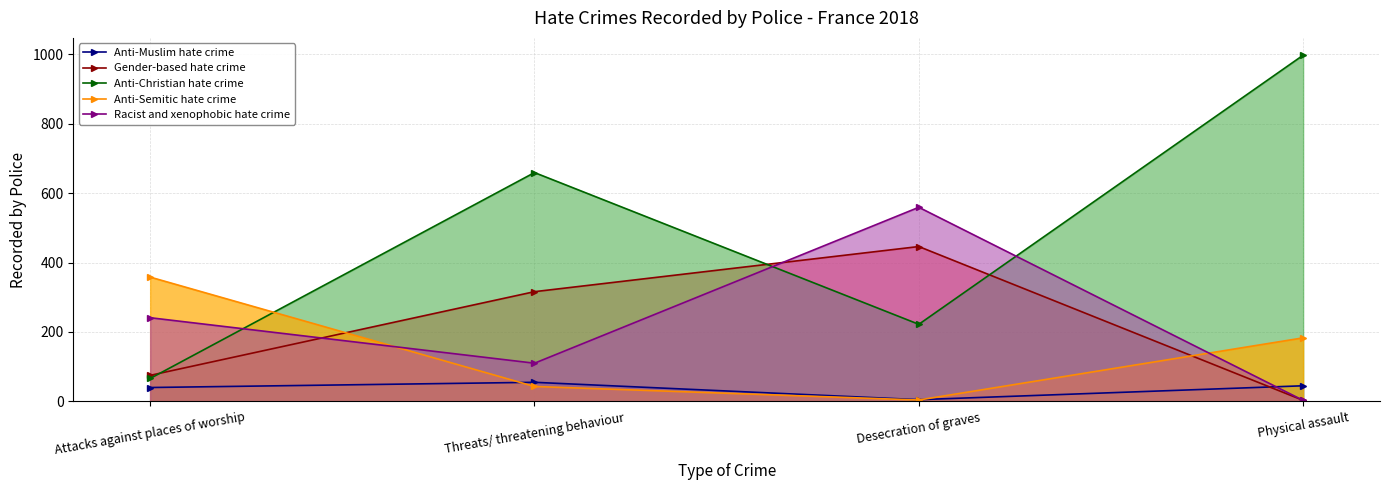

Reading left to right, transcribe all the data shown in this chart.

Anti-Muslim hate crime: Attacks against places of worship=40	Threats/ threatening behaviour=55	Desecration of graves=5	Physical assault=45
Gender-based hate crime: Attacks against places of worship=75	Threats/ threatening behaviour=316	Desecration of graves=446	Physical assault=3
Anti-Christian hate crime: Attacks against places of worship=66	Threats/ threatening behaviour=659	Desecration of graves=222	Physical assault=997
Anti-Semitic hate crime: Attacks against places of worship=358	Threats/ threatening behaviour=43	Desecration of graves=4	Physical assault=183
Racist and xenophobic hate crime: Attacks against places of worship=241	Threats/ threatening behaviour=110	Desecration of graves=559	Physical assault=3